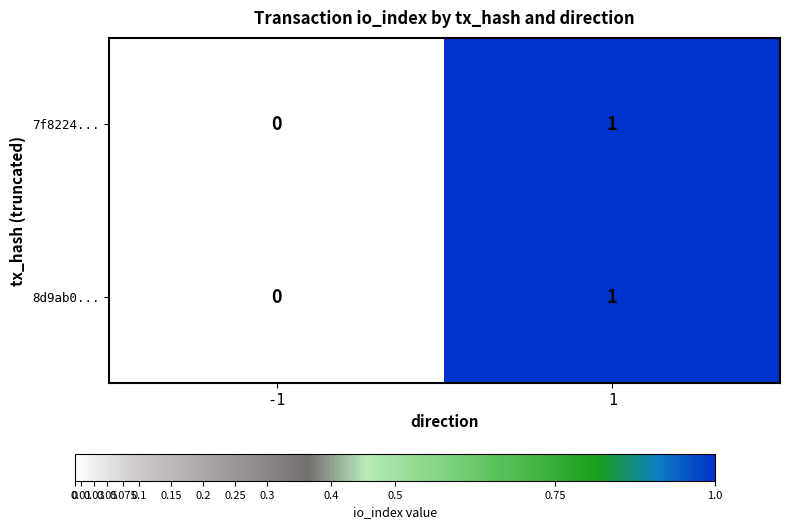

The value of 7f8224... at -1 is -1. True or false?

False